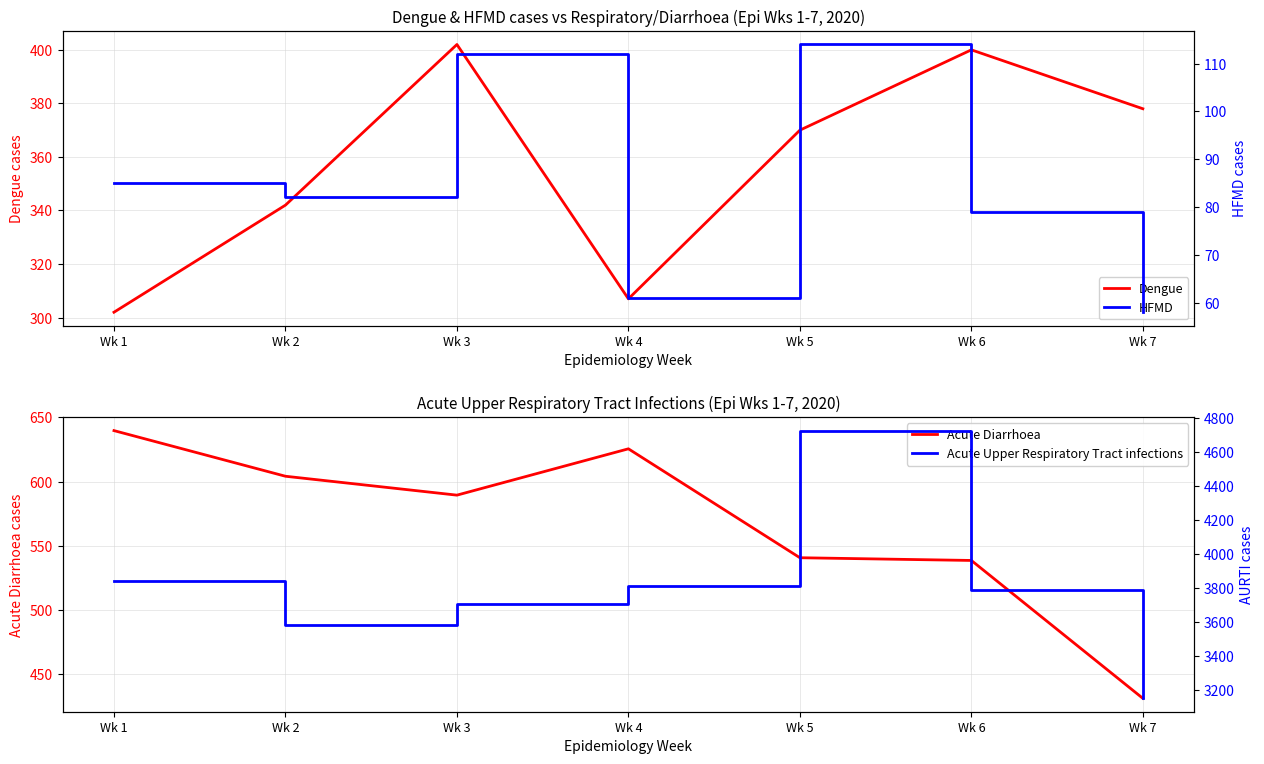

At which label is Acute Upper Respiratory Tract infections closest to 3939?

Wk 1